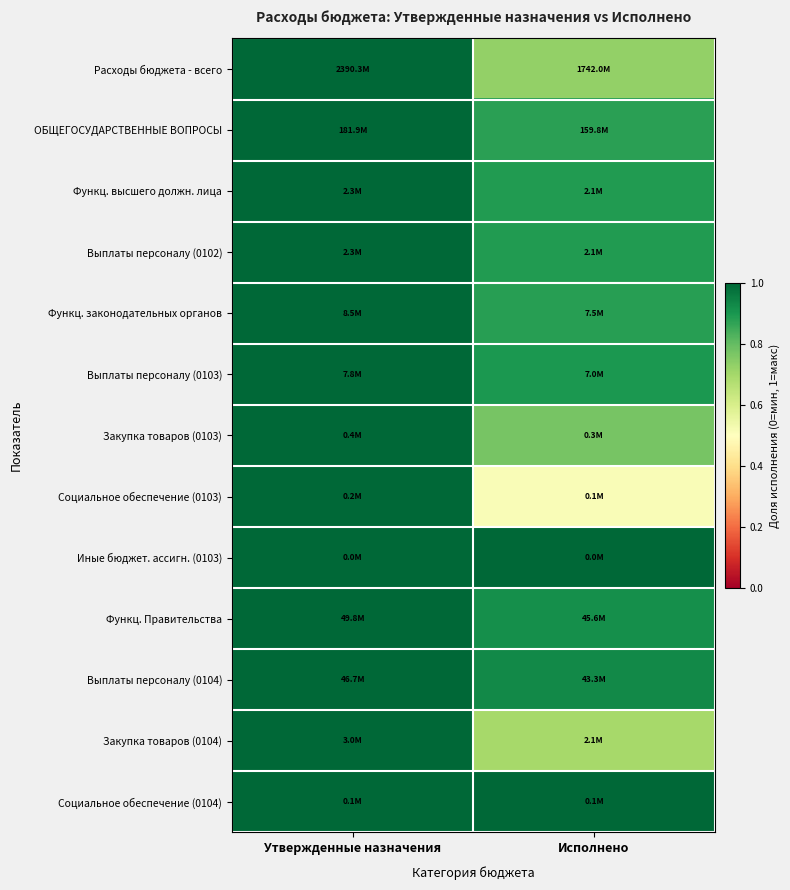

Reading left to right, what are all the values shown in this chart?

Расходы бюджета - всего: Утвержденные назначения=1.0	Исполнено=0.7
ОБЩЕГОСУДАРСТВЕННЫЕ ВОПРОСЫ: Утвержденные назначения=1.0	Исполнено=0.9
Функц. высшего должн. лица: Утвержденные назначения=1.0	Исполнено=0.9
Выплаты персоналу (0102): Утвержденные назначения=1.0	Исполнено=0.9
Функц. законодательных органов: Утвержденные назначения=1.0	Исполнено=0.9
Выплаты персоналу (0103): Утвержденные назначения=1.0	Исполнено=0.9
Закупка товаров (0103): Утвержденные назначения=1.0	Исполнено=0.8
Социальное обеспечение (0103): Утвержденные назначения=1.0	Исполнено=0.5
Иные бюджет. ассигн. (0103): Утвержденные назначения=1.0	Исполнено=1.0
Функц. Правительства: Утвержденные назначения=1.0	Исполнено=0.9
Выплаты персоналу (0104): Утвержденные назначения=1.0	Исполнено=0.9
Закупка товаров (0104): Утвержденные назначения=1.0	Исполнено=0.7
Социальное обеспечение (0104): Утвержденные назначения=1.0	Исполнено=1.0